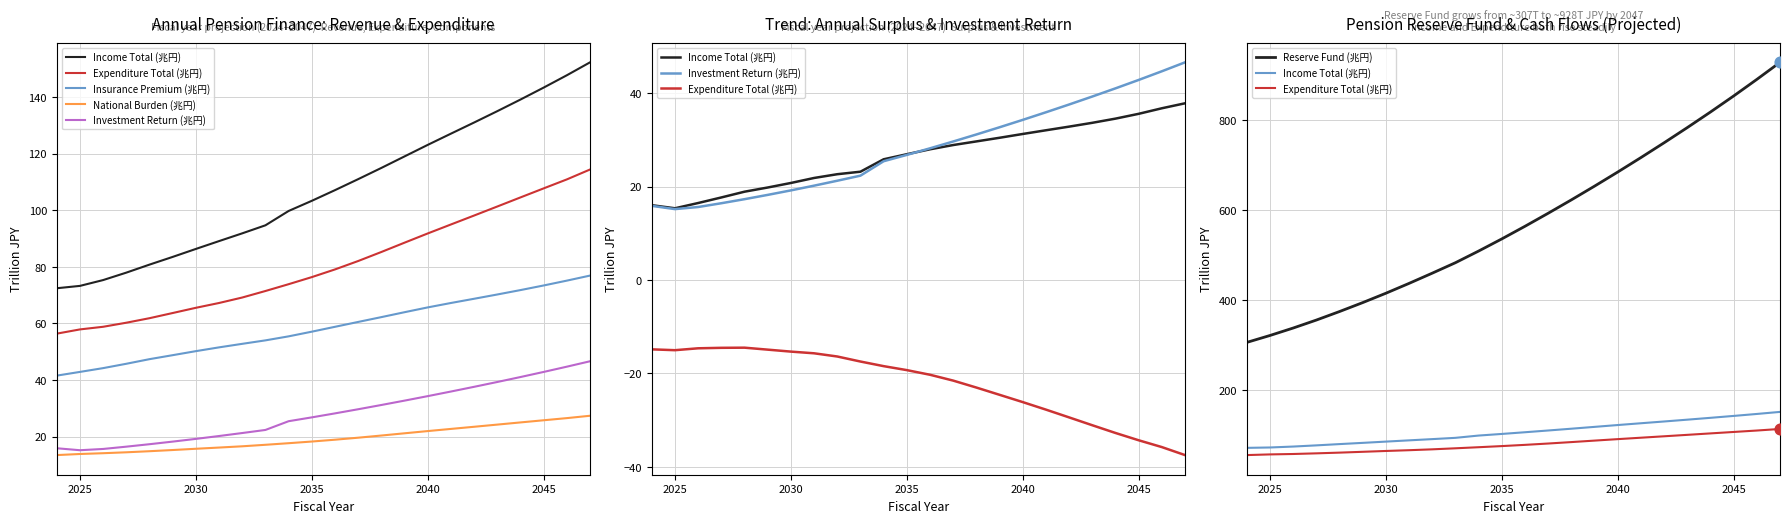

Which series has the widest spread of Y values?

Reserve Fund (兆円)